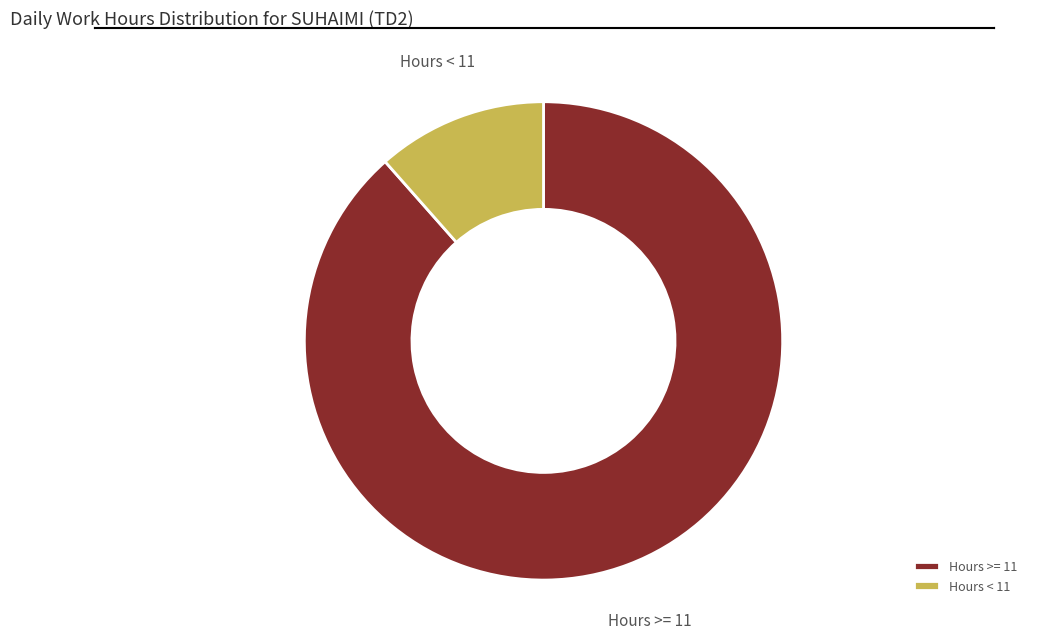

Which has a higher value, Hours < 11 or Hours >= 11?

Hours >= 11